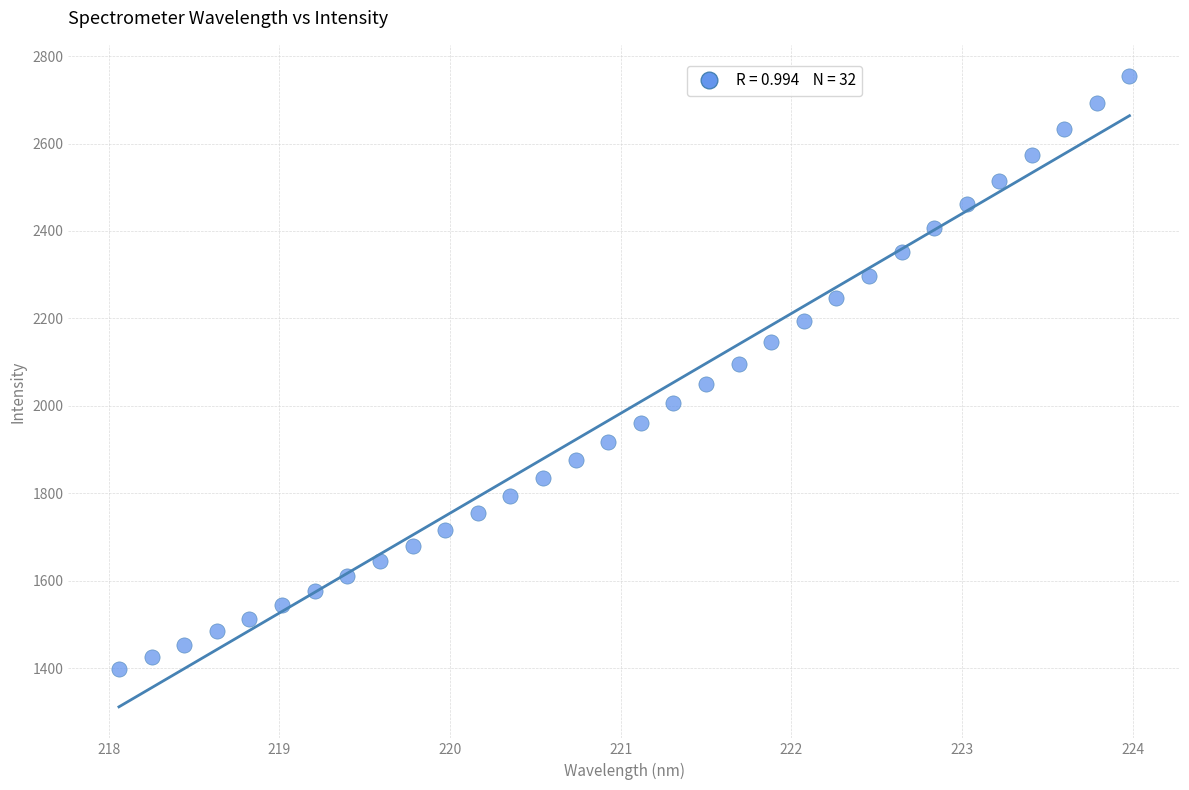

What is the range of X values (max minus min)?

5.9